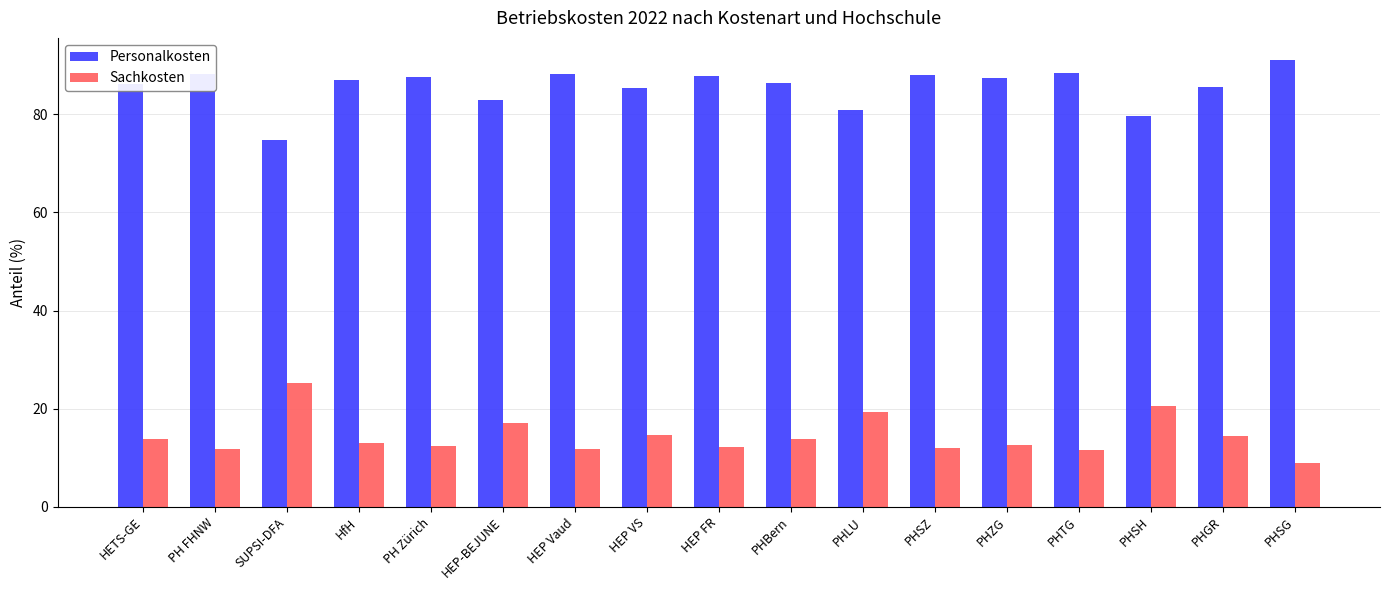

What are all the series names shown in the legend?

Personalkosten, Sachkosten